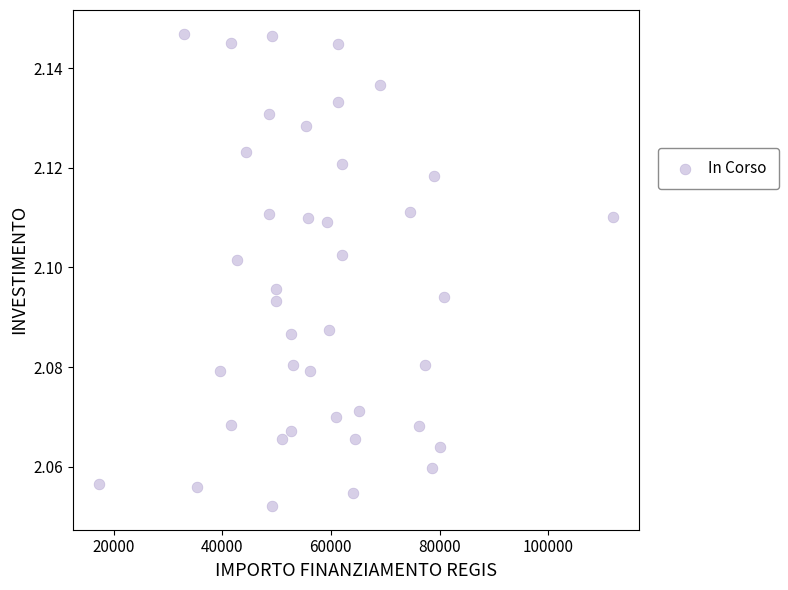

What is the range of X values (max minus min)?

94665.7